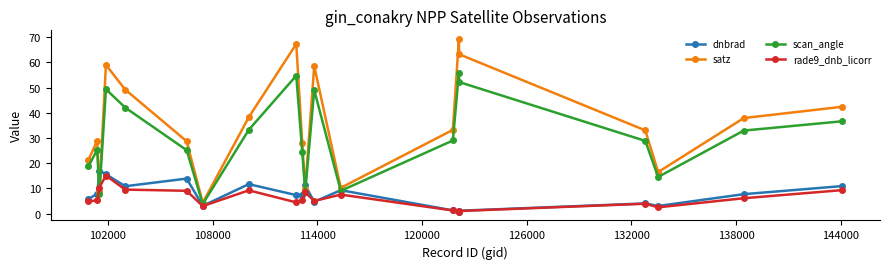

What is the maximum value for dnbrad?

17.0